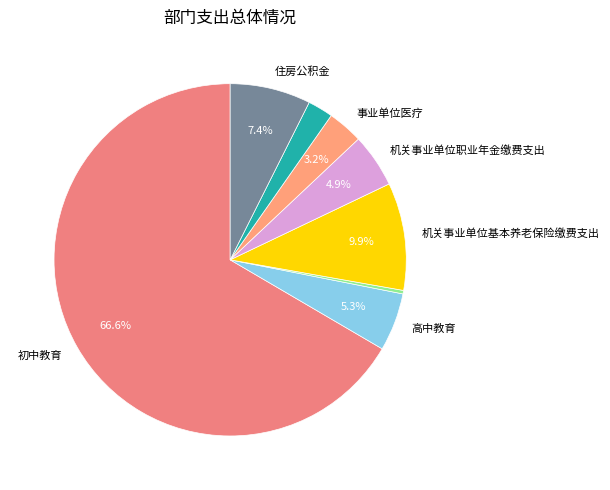

Count the number of slices in the pie.

8